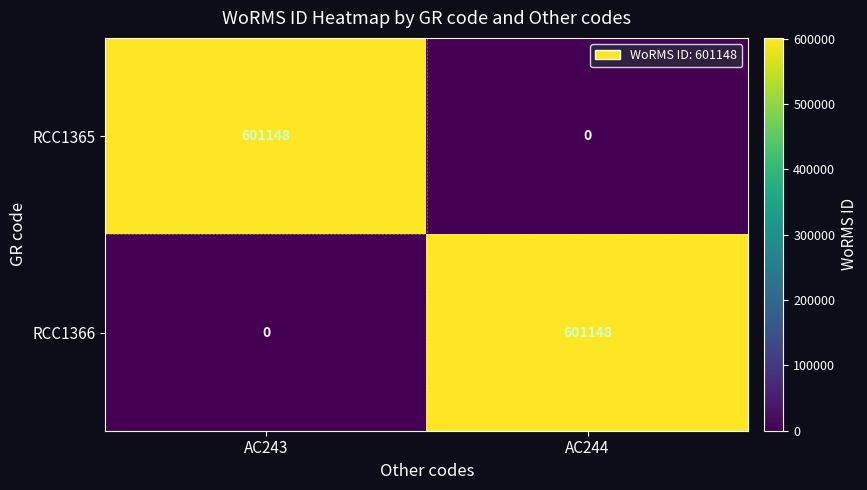

How many values in the RCC1366 series are below 601148?

1